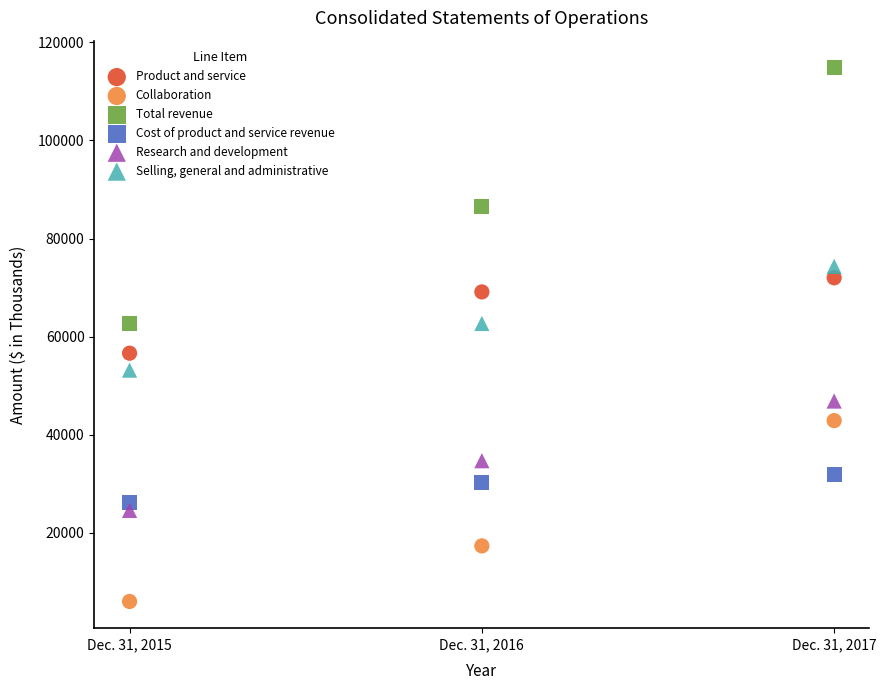

Which series contains the lowest Y value?

Collaboration